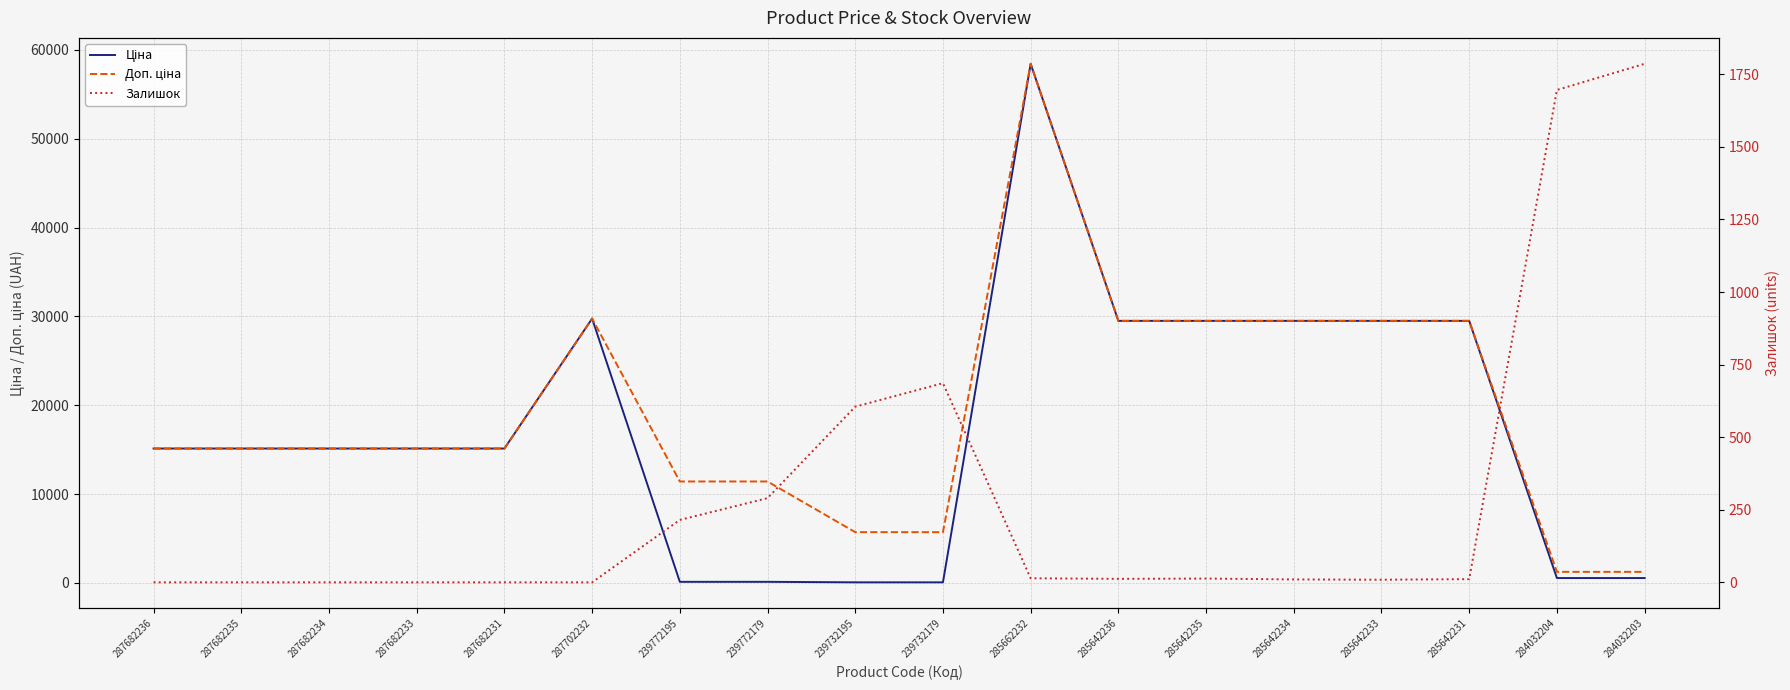

List the labels in order of Залишок value, largest first.

284032203, 284032204, 239732179, 239732195, 239772179, 239772195, 285662232, 285642235, 285642236, 285642231, 285642234, 285642233, 287682236, 287682235, 287682234, 287682233, 287682231, 287702232